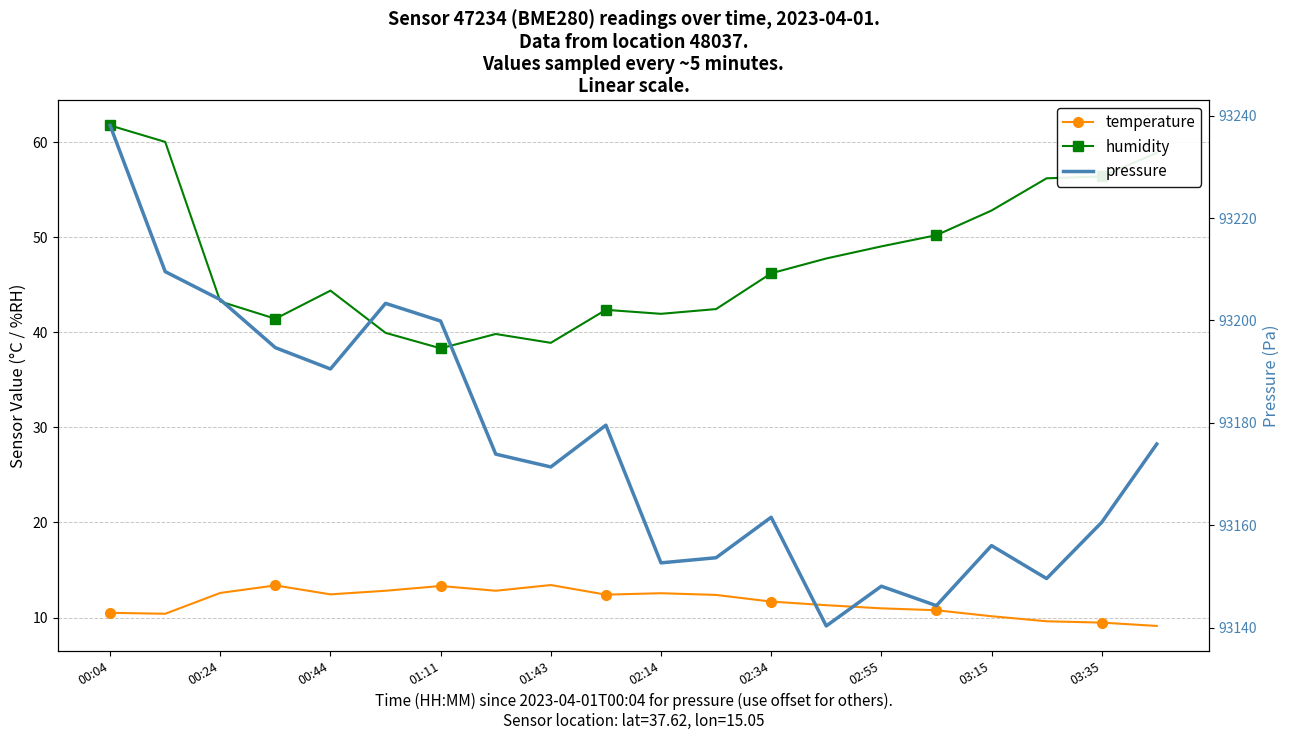

True or false: pressure has a value of 93160.6 at 03:35.

True